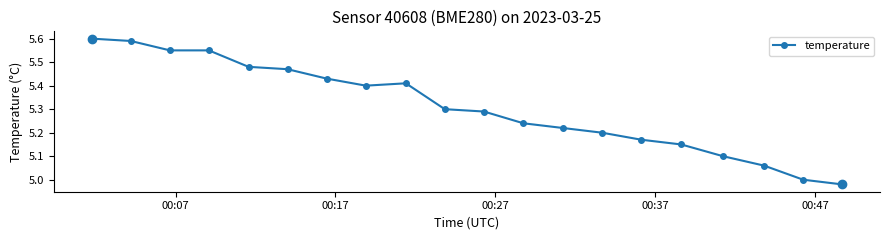

What is the difference between the maximum and second lowest values?

0.6